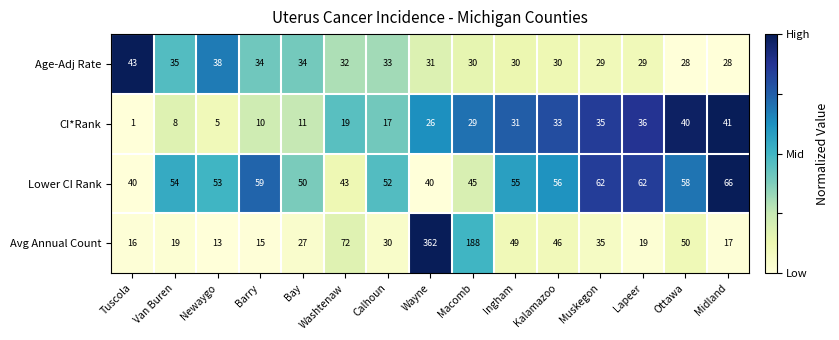

Where is Avg Annual Count nearest to the value 187?

Macomb